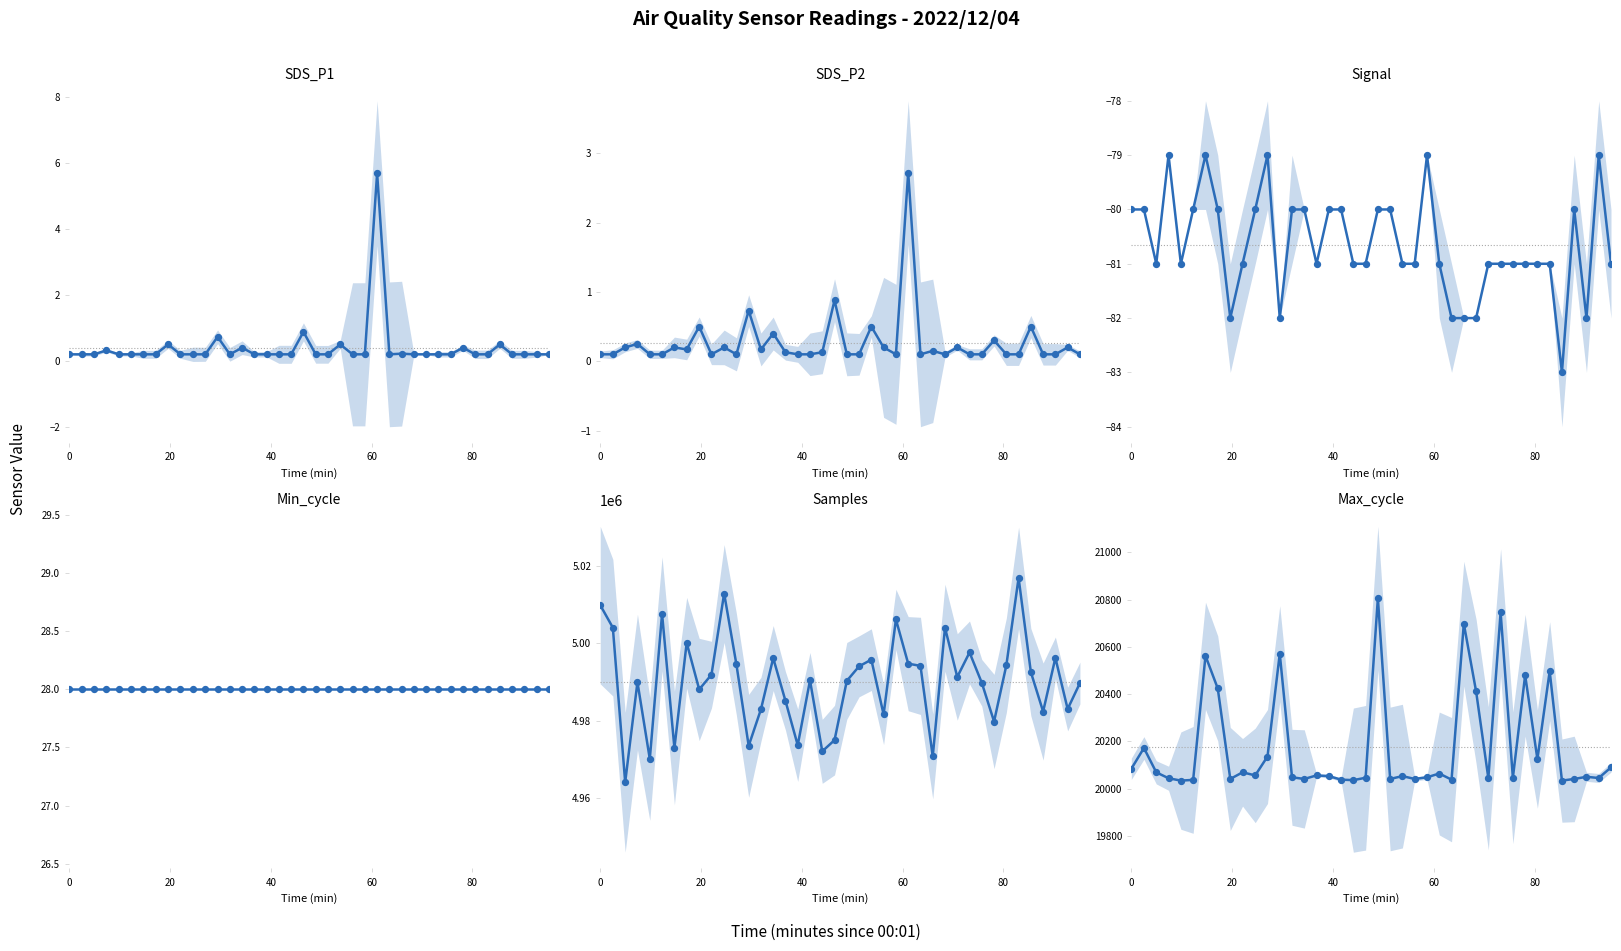

Which series has the largest total across all categories?

Samples